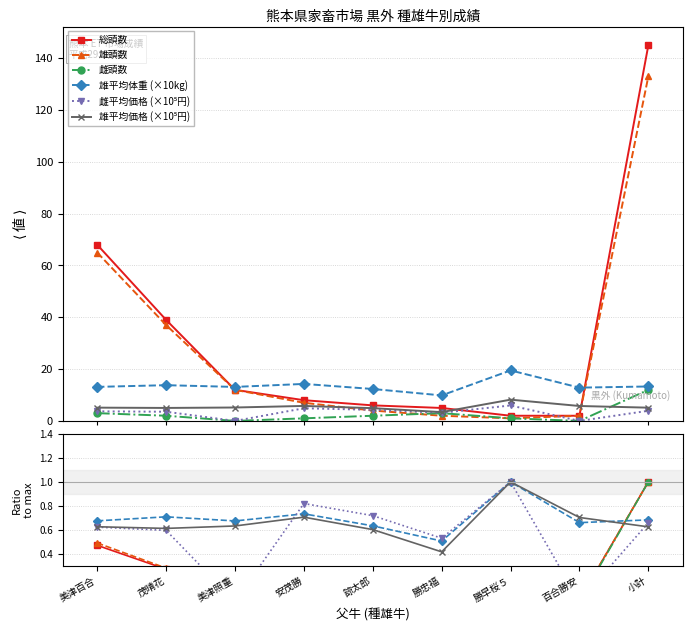

At which label does 雄頭数 first exceed 7?

美津百合